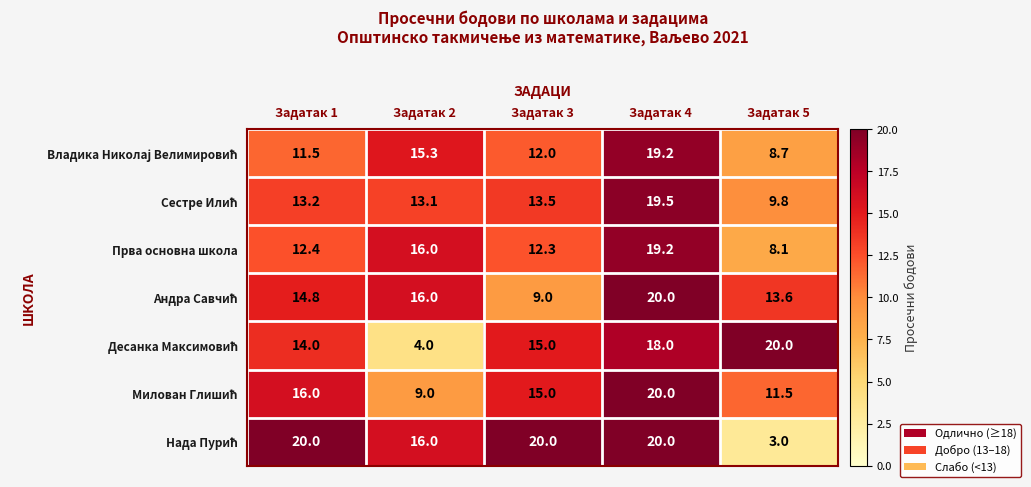

How many data points does each series have?

5